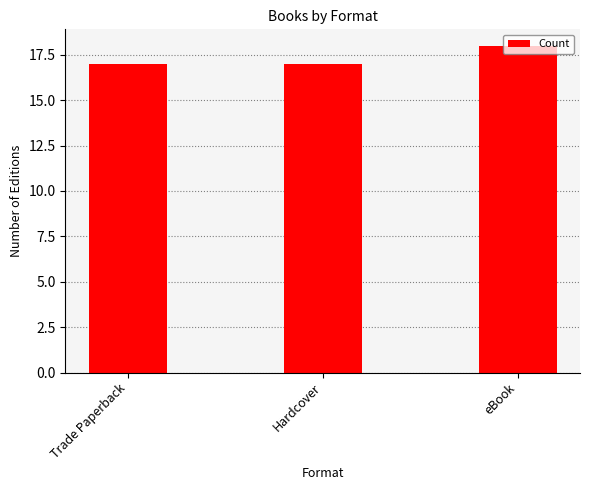

Does the chart contain any negative values?

No